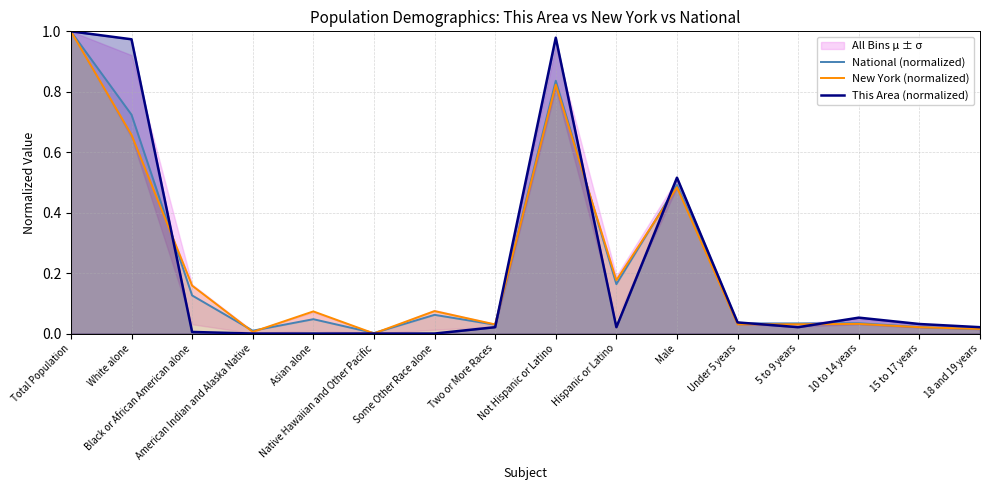

What is the label of the 5th point from the left?

Asian alone